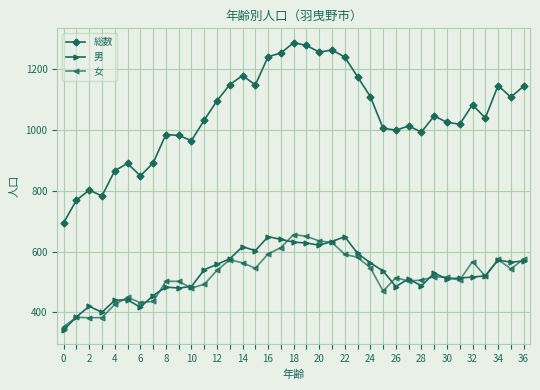

Which series has the largest total across all categories?

総数